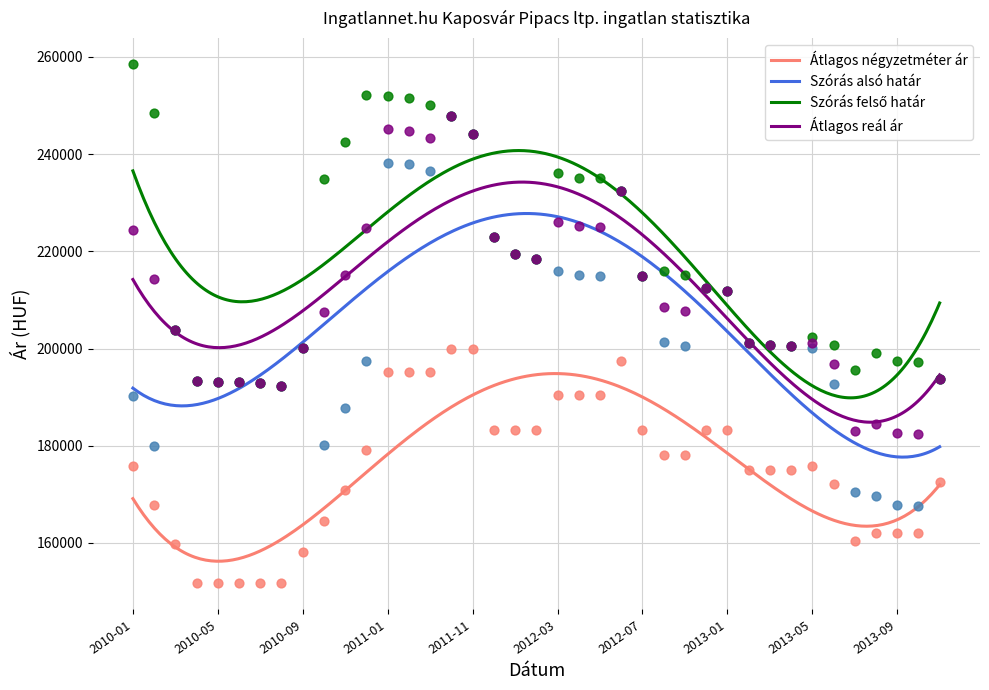

Which series reaches the minimum Y coordinate?

Átlagos négyzetméter ár